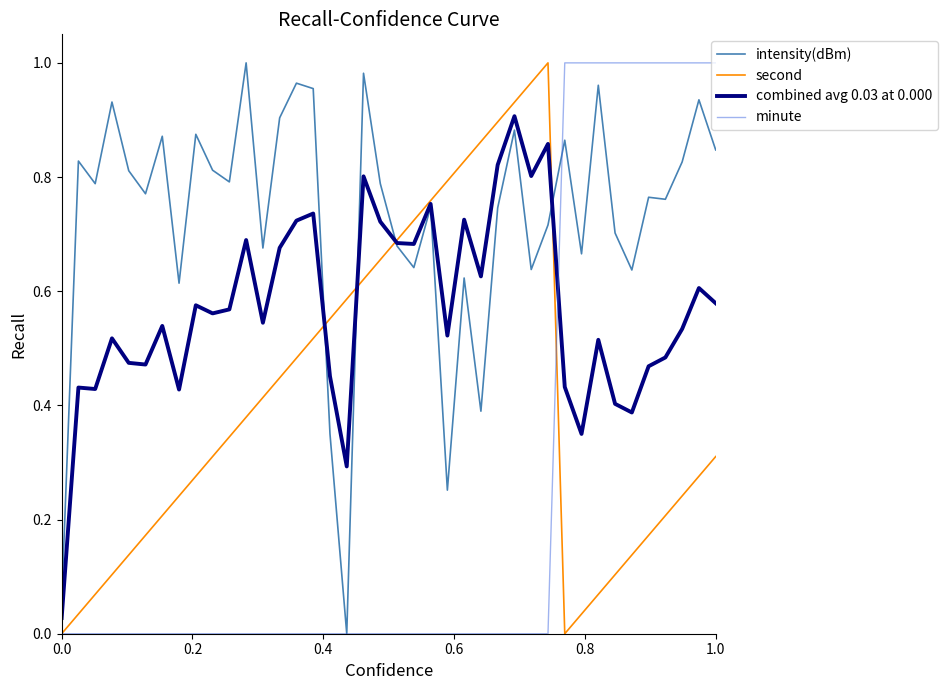

Which series has the largest total across all categories?

intensity(dBm)